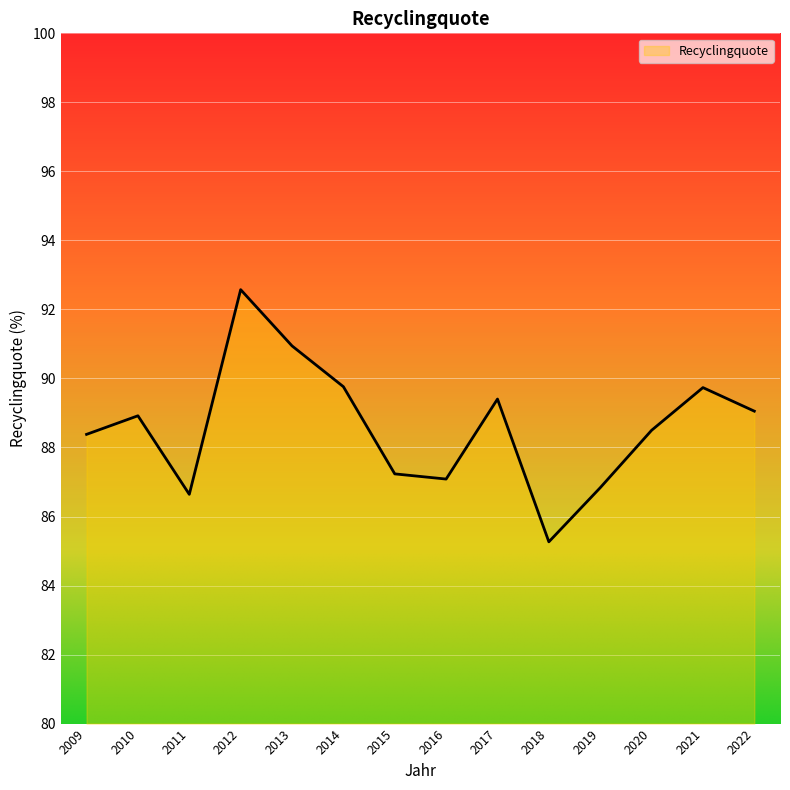

Which has a higher value, 2013 or 2017?

2013